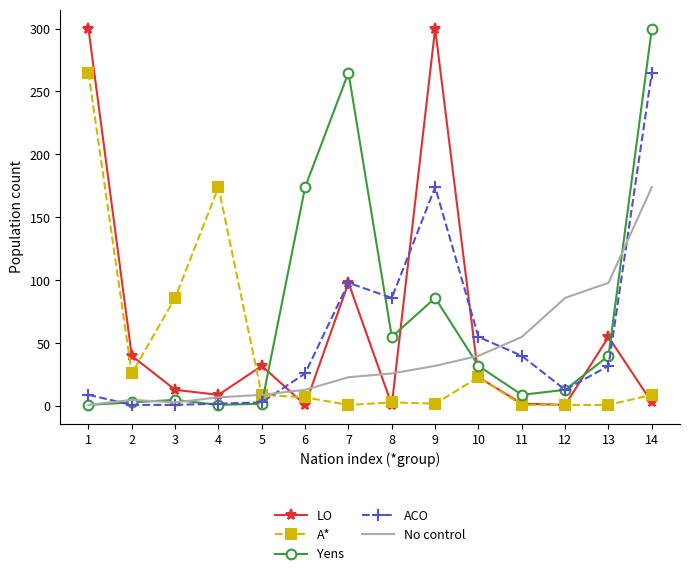

What are all the series names shown in the legend?

LO, A*, Yens, ACO, No control